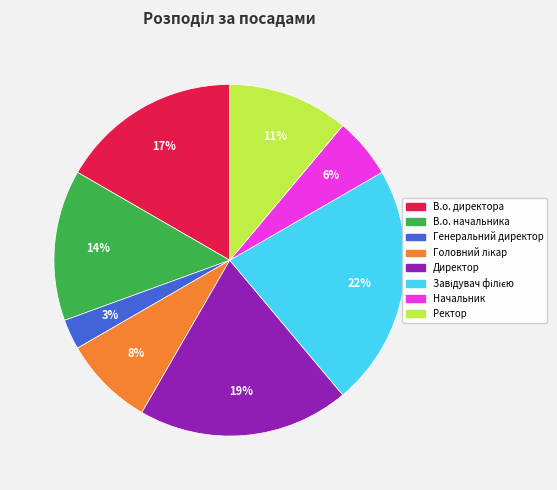

Combined, do Директор and В.о. директора account for over 50%?

No